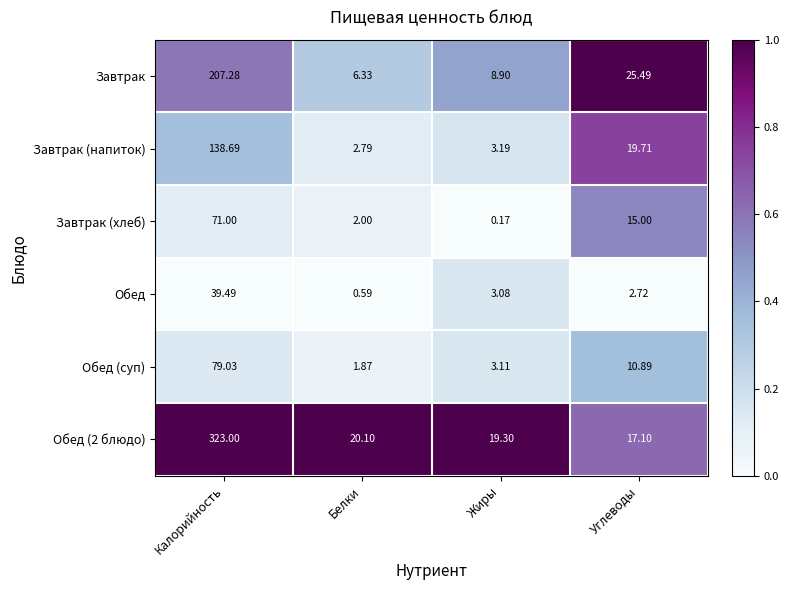

Rank the series at Углеводы from highest to lowest value.

Завтрак, Завтрак (напиток), Обед (2 блюдо), Завтрак (хлеб), Обед (суп), Обед